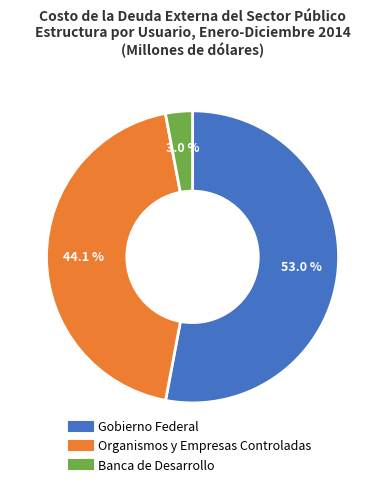

What percentage is NOT represented by Banca de Desarrollo?

97.0%